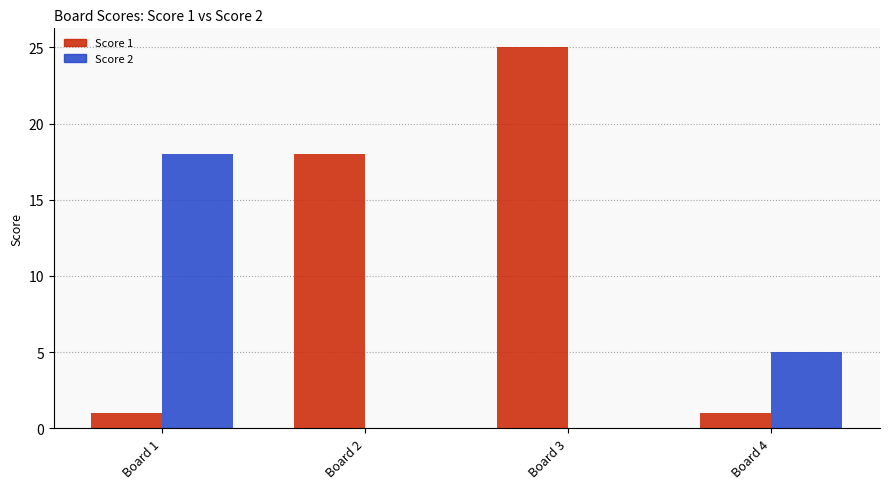

Reading left to right, what are all the values shown in this chart?

Score 1: 1	18	25	1
Score 2: 18	0	0	5